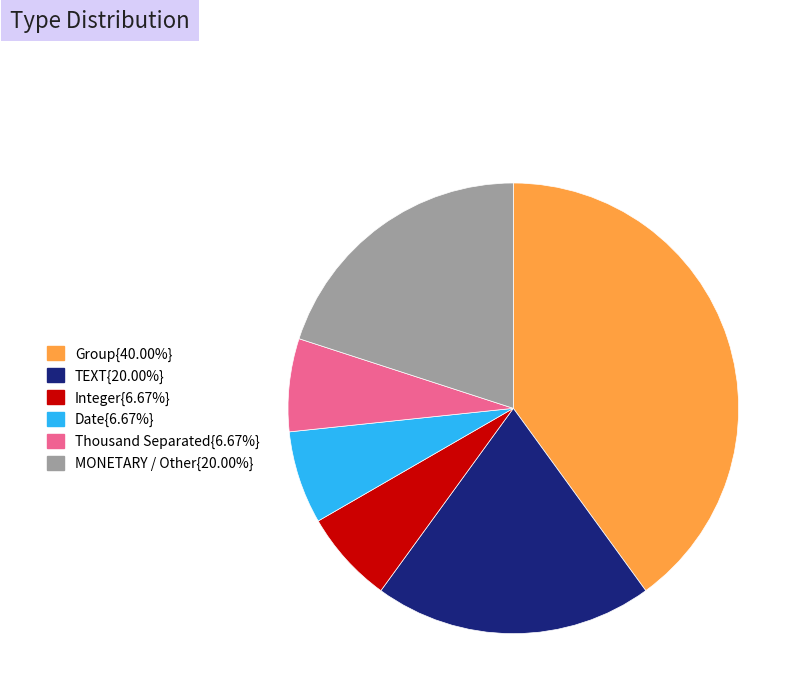

Approximately how many times larger is the value at Group{40.00%} compared to Thousand Separated{6.67%}?

6.0